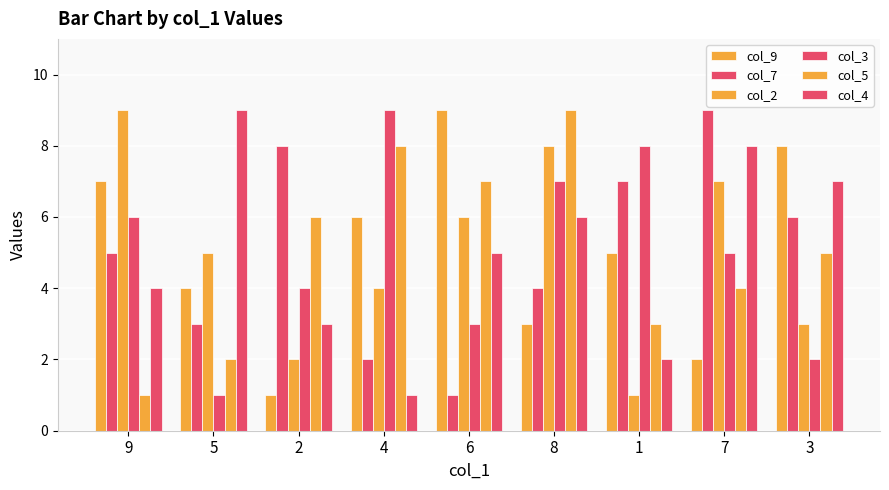

Read the col_3 value at 9.

6